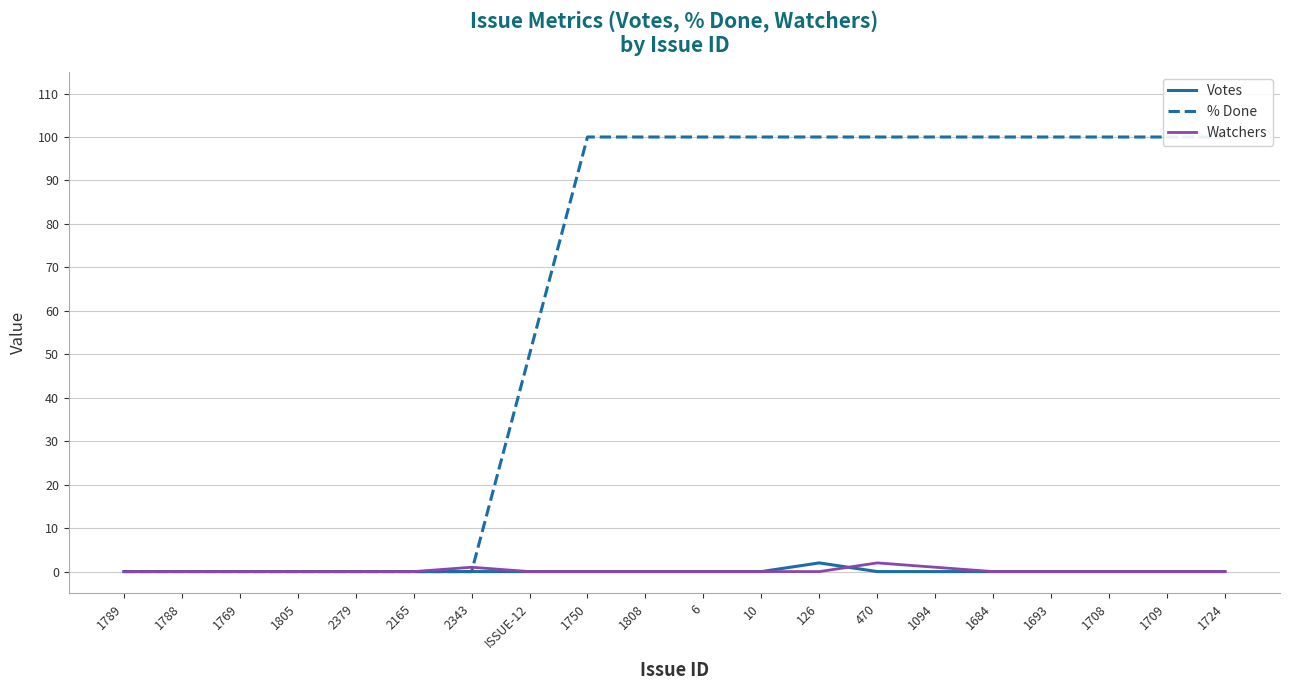

How many % Done values are between 0 and 100?

20